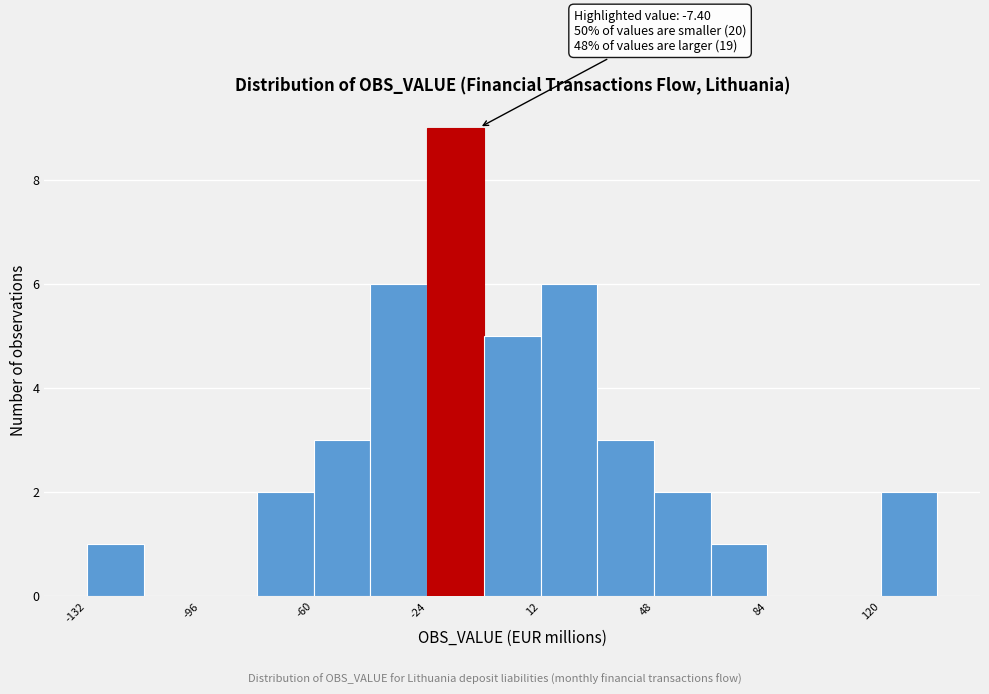

Read against the x-axis, roughly where is the centre of the tallest bar?

-15